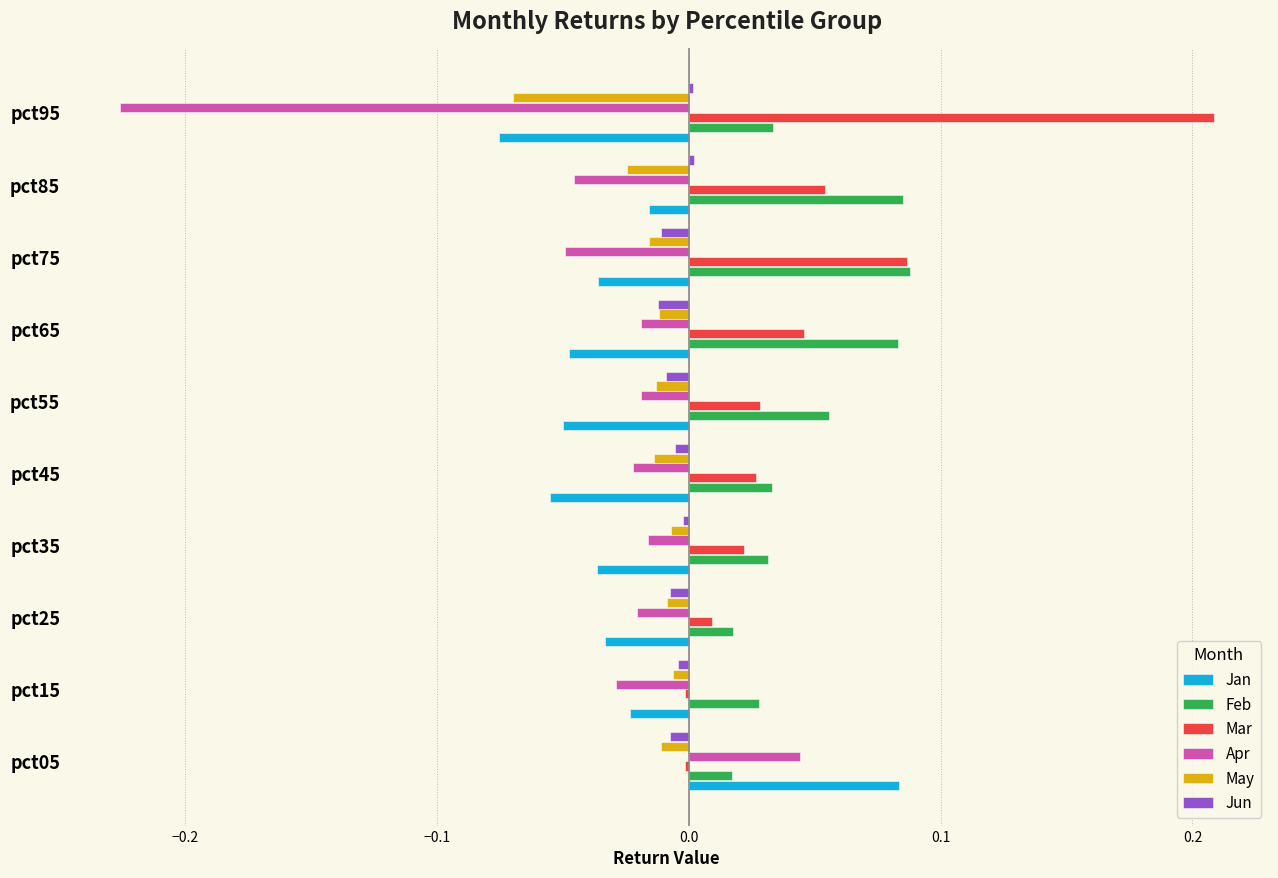

Which series has the largest range (max minus min)?

Apr